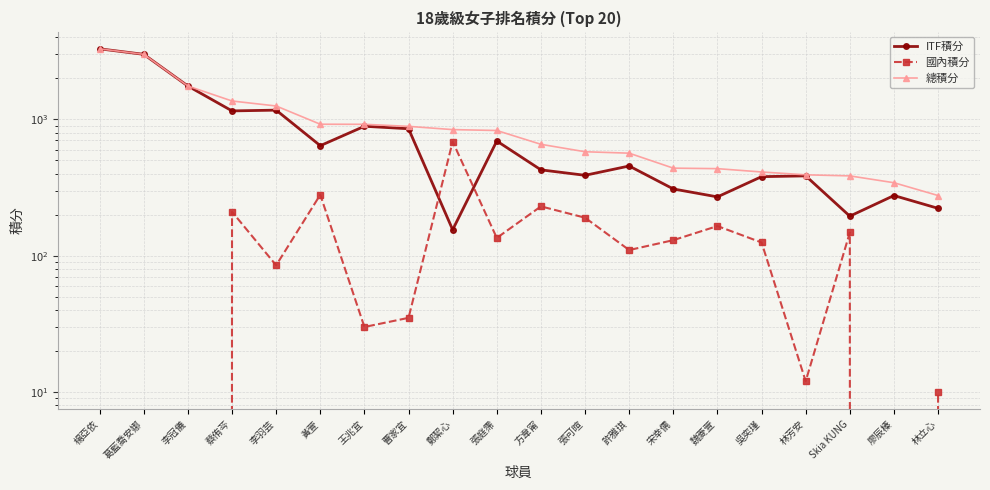

What is the value of the 國內積分 point at the 17th from the left?

12.0